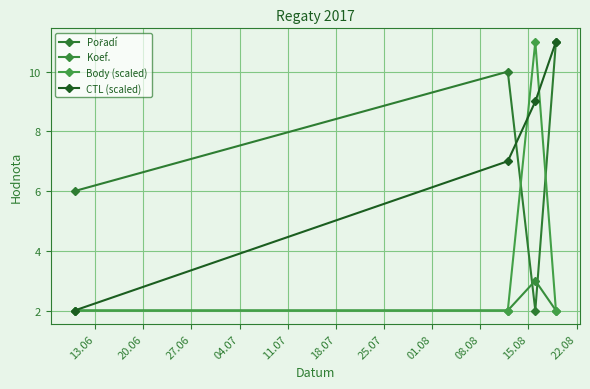

Does the chart have visible grid lines?

Yes